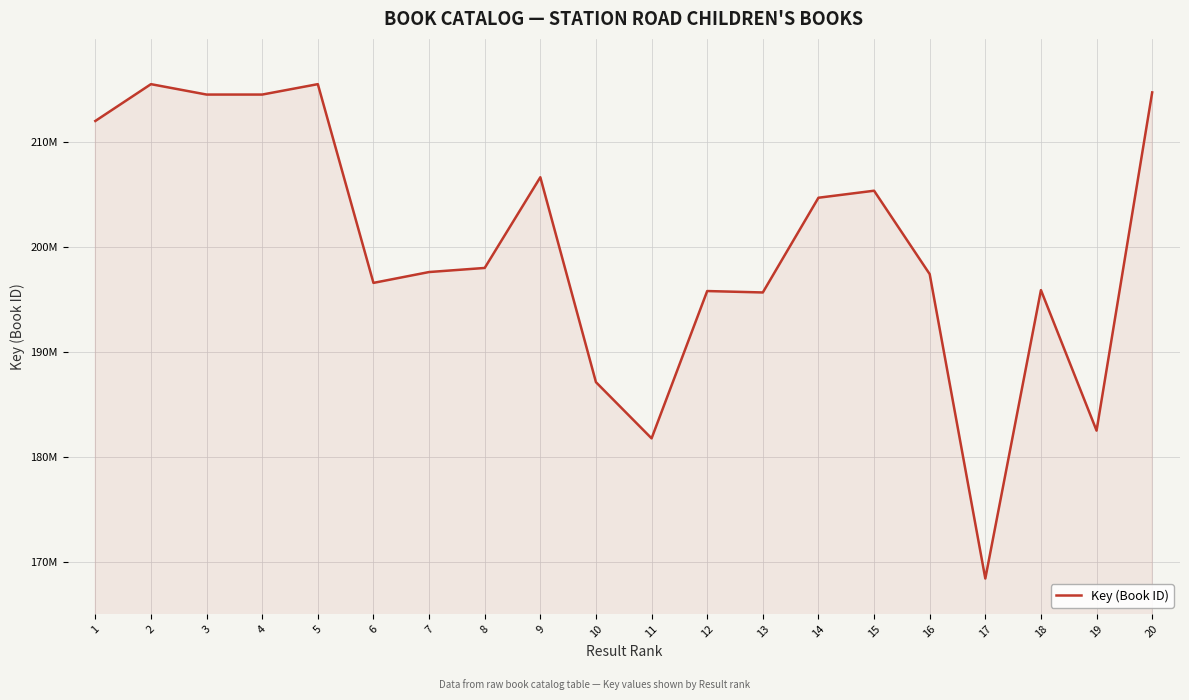

Which category has the lowest value across all series?

17